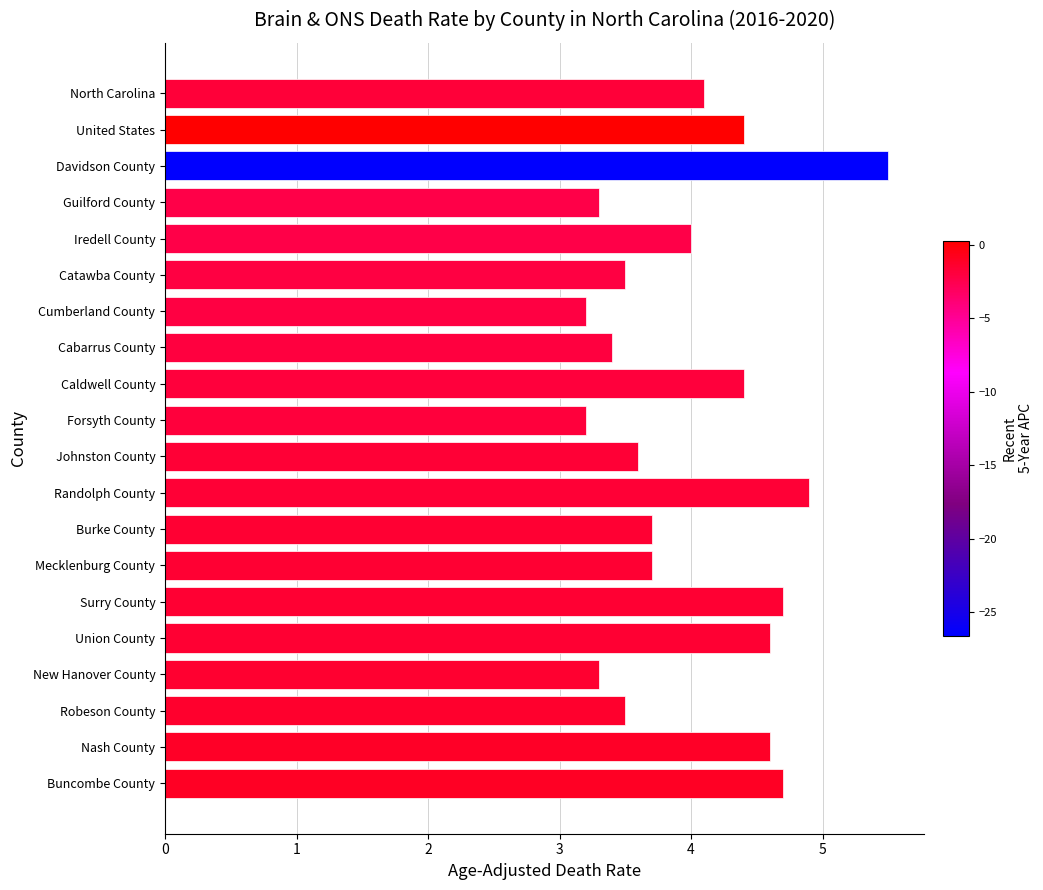

Reading top to bottom, transcribe all the data shown in this chart.

North Carolina=4.1	United States=4.4	Davidson County=5.5	Guilford County=3.3	Iredell County=4.0	Catawba County=3.5	Cumberland County=3.2	Cabarrus County=3.4	Caldwell County=4.4	Forsyth County=3.2	Johnston County=3.6	Randolph County=4.9	Burke County=3.7	Mecklenburg County=3.7	Surry County=4.7	Union County=4.6	New Hanover County=3.3	Robeson County=3.5	Nash County=4.6	Buncombe County=4.7